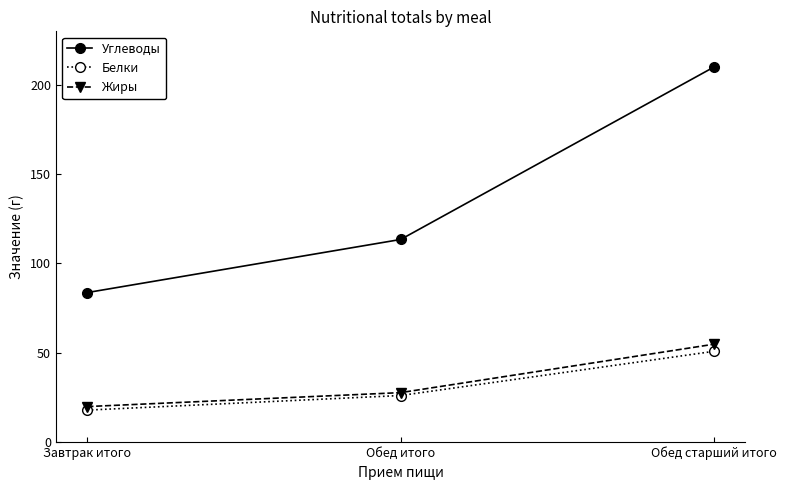

What is the average value of the Жиры series?

34.0